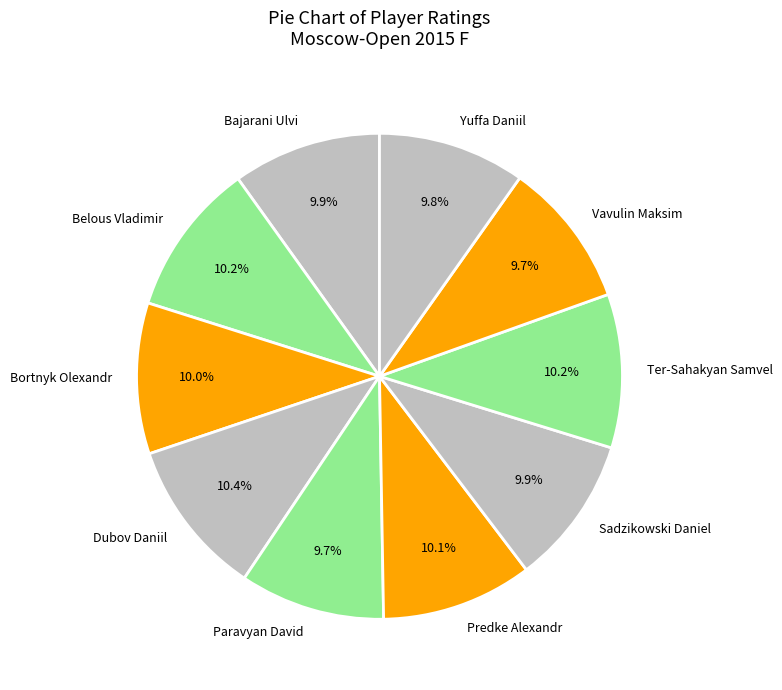

Does Dubov Daniil represent more than half of the total?

No